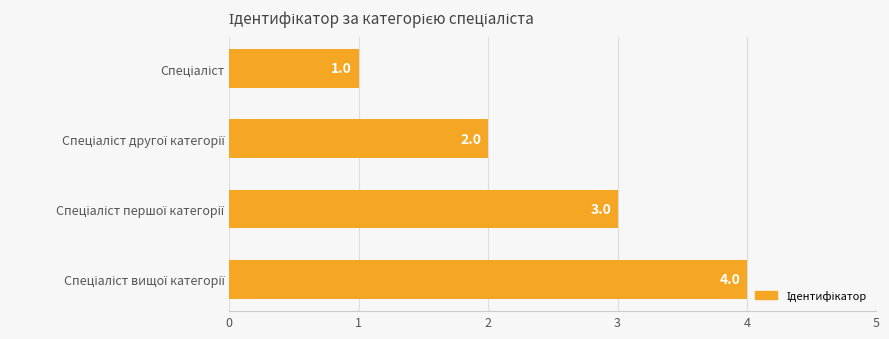

What is the value of the 3rd bar from the top?

3